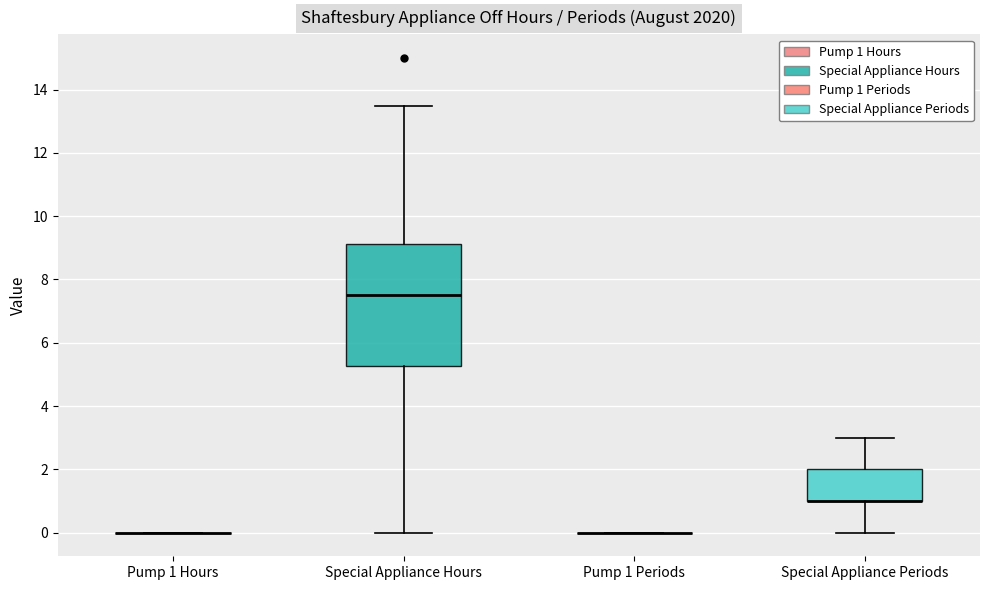

Reading left to right, transcribe this box plot: for each box, give where its median line is, the range the box spans, and where its two whiskers end, as read against the y-axis. The values are not printed on the chart, so give them approximately, as read against the axis.

Pump 1 Hours: box collapsed to a line at 0.0, whiskers 0.0 to 0.0
Special Appliance Hours: median 7.6, box 5.2 to 9.2, whiskers 0.0 to 13.6
Pump 1 Periods: box collapsed to a line at 0.0, whiskers 0.0 to 0.0
Special Appliance Periods: median 1.0 (drawn on the box's lower edge), box 1.0 to 2.0, whiskers 0.0 to 3.0